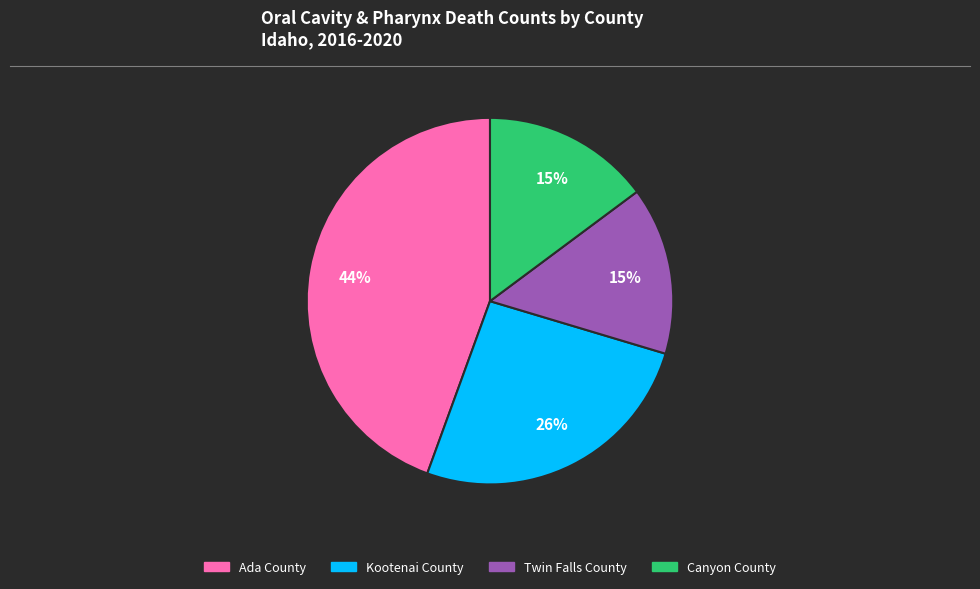

To the nearest percent, what percentage of the pie is Canyon County?

15%